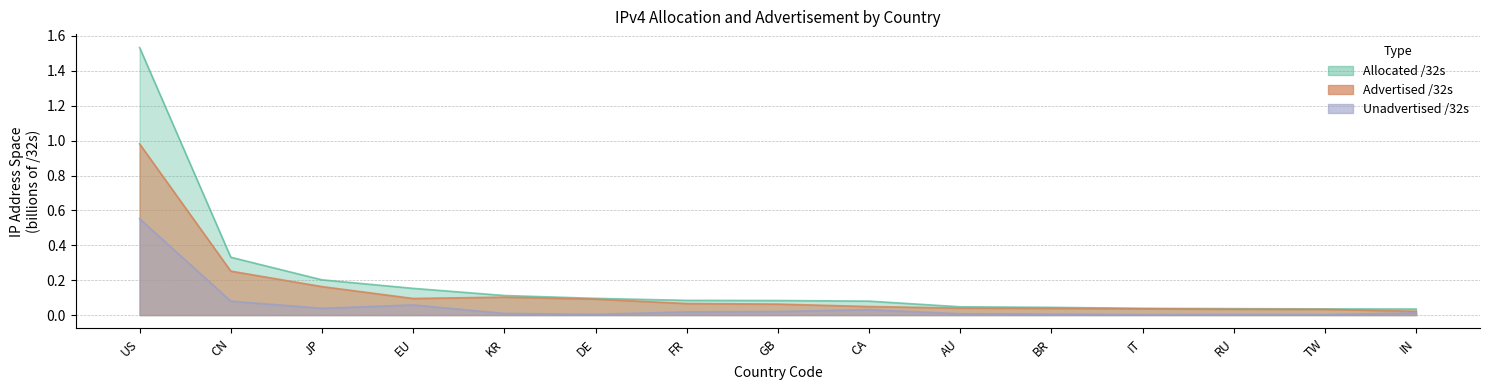

What is the label of the 7th point from the left?

FR